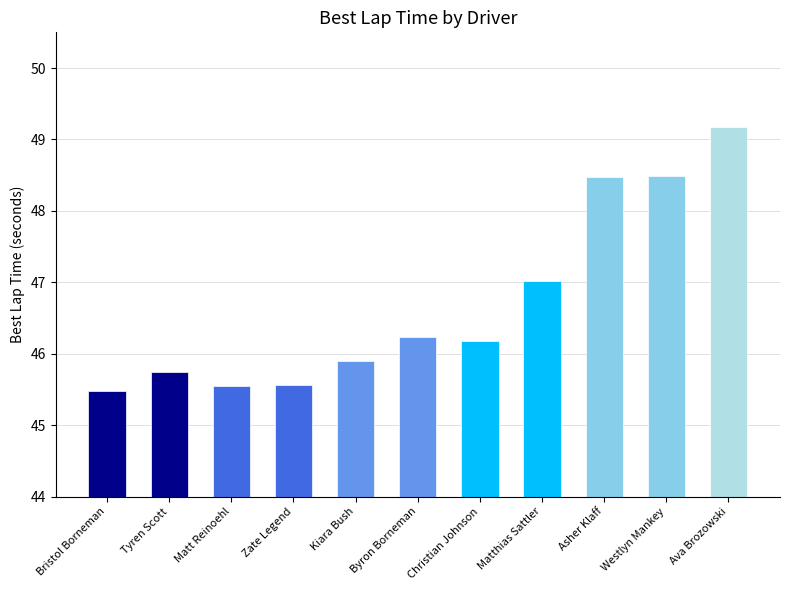

Which category has the highest value across all series?

Ava Brozowski